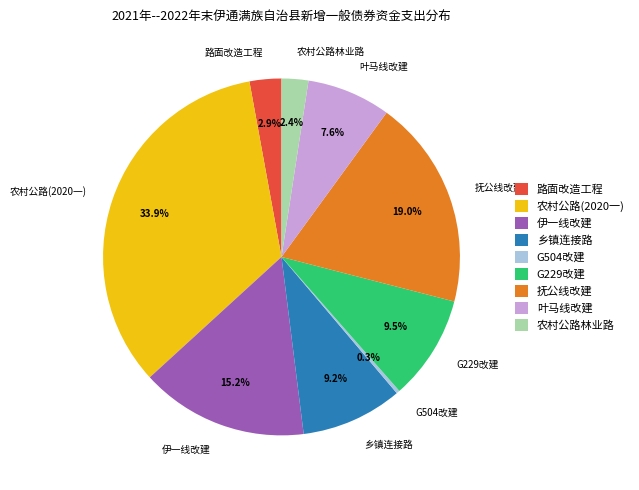

Is there a majority slice in this chart?

No